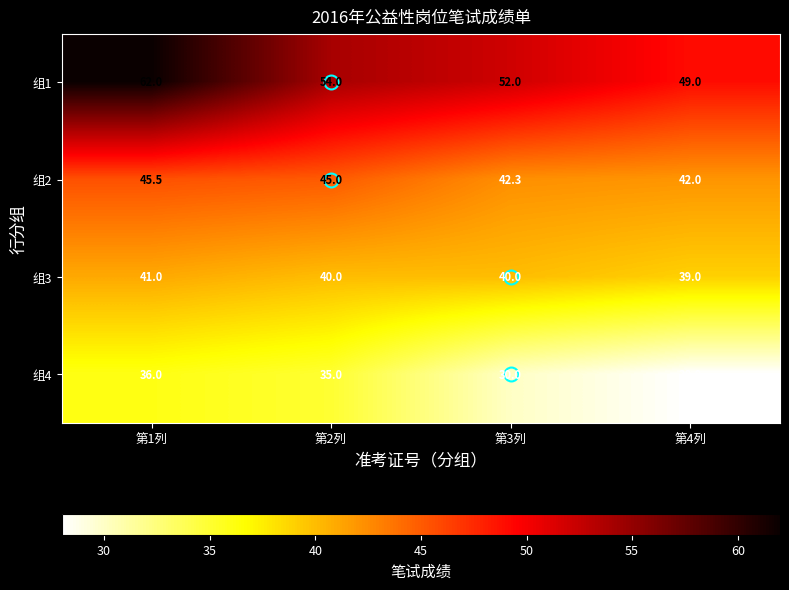

Is it true that 组3 equals 20.0 at 第3列?

False